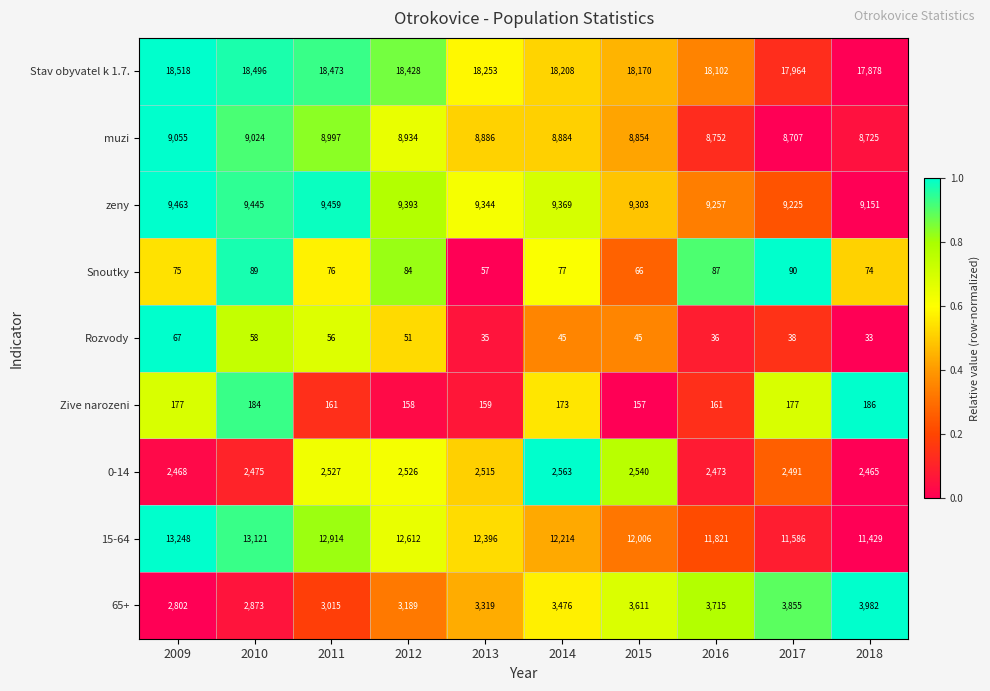

Which series has the largest total across all categories?

Stav obyvatel k 1.7.